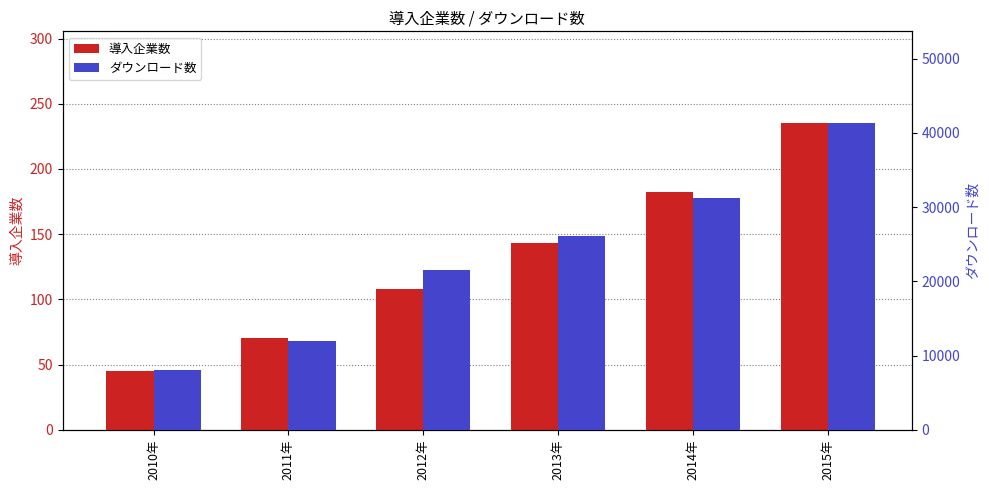

Is the value of 導入企業数 at 2011年 greater than the value of ダウンロード数 at 2012年?

No